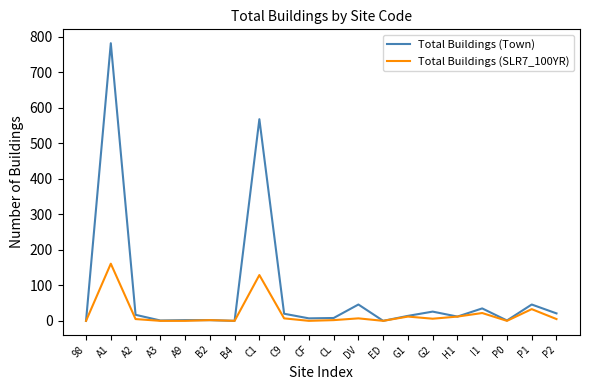

Which series has the largest total across all categories?

Total Buildings (Town)